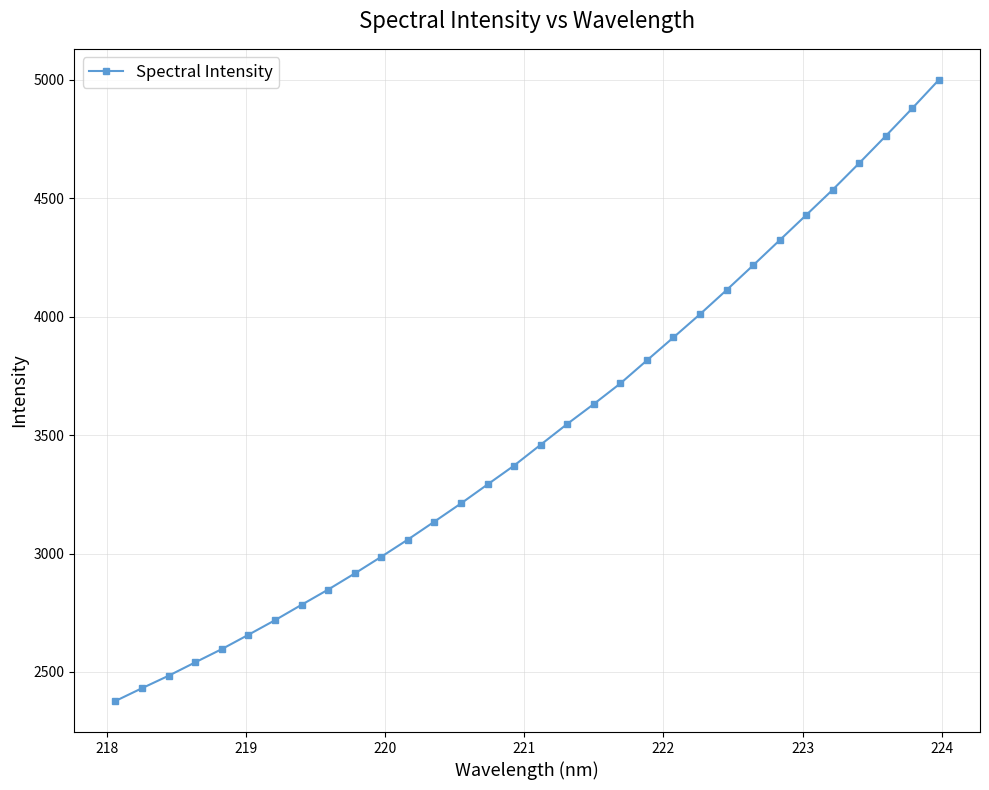

What is the value of the 3rd point from the left?

2483.9